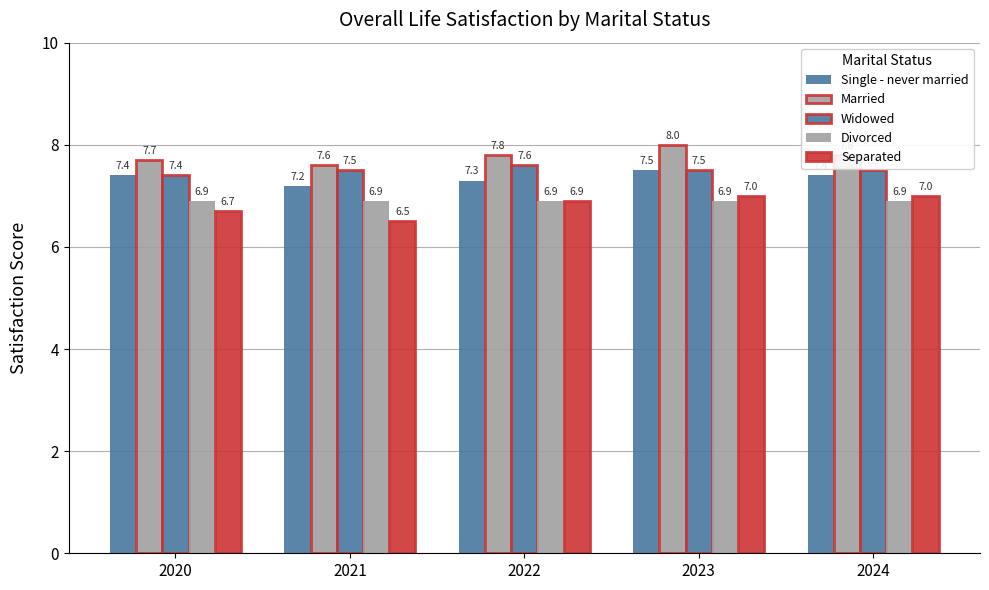

What is the minimum value shown in the chart?

6.5